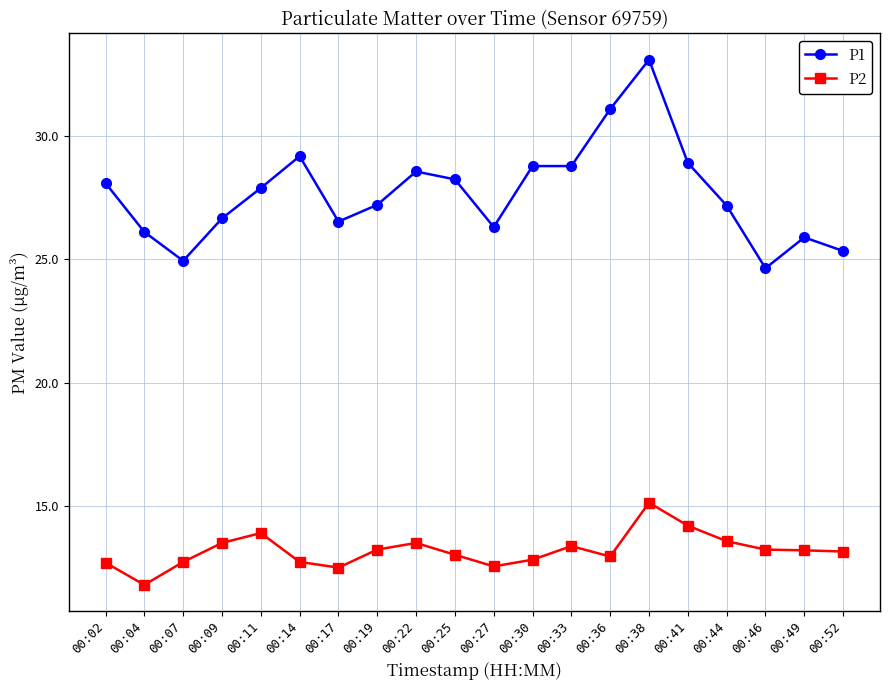

What are all the series names shown in the legend?

P1, P2